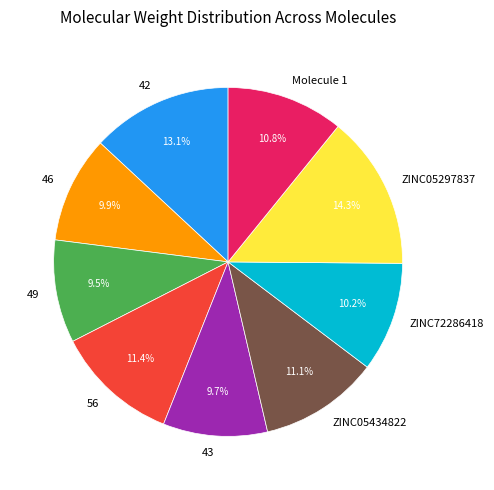

Is 49 the majority of the pie?

No